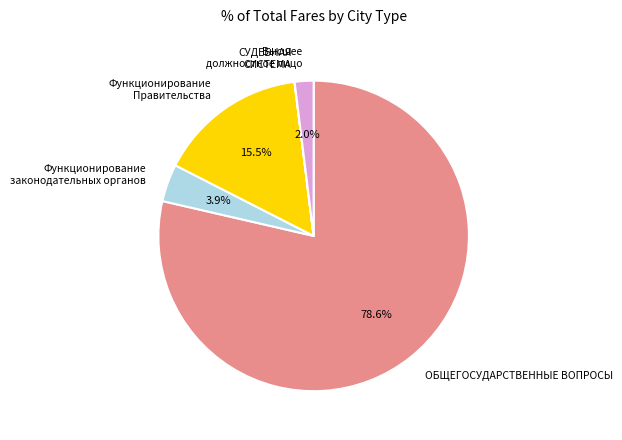

Is there a majority slice in this chart?

Yes